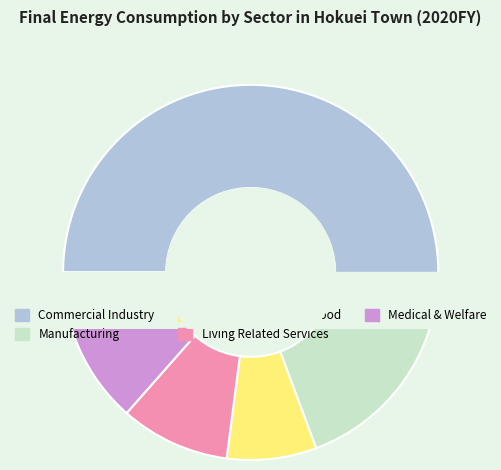

Which slice is the largest?

Commercial Industry